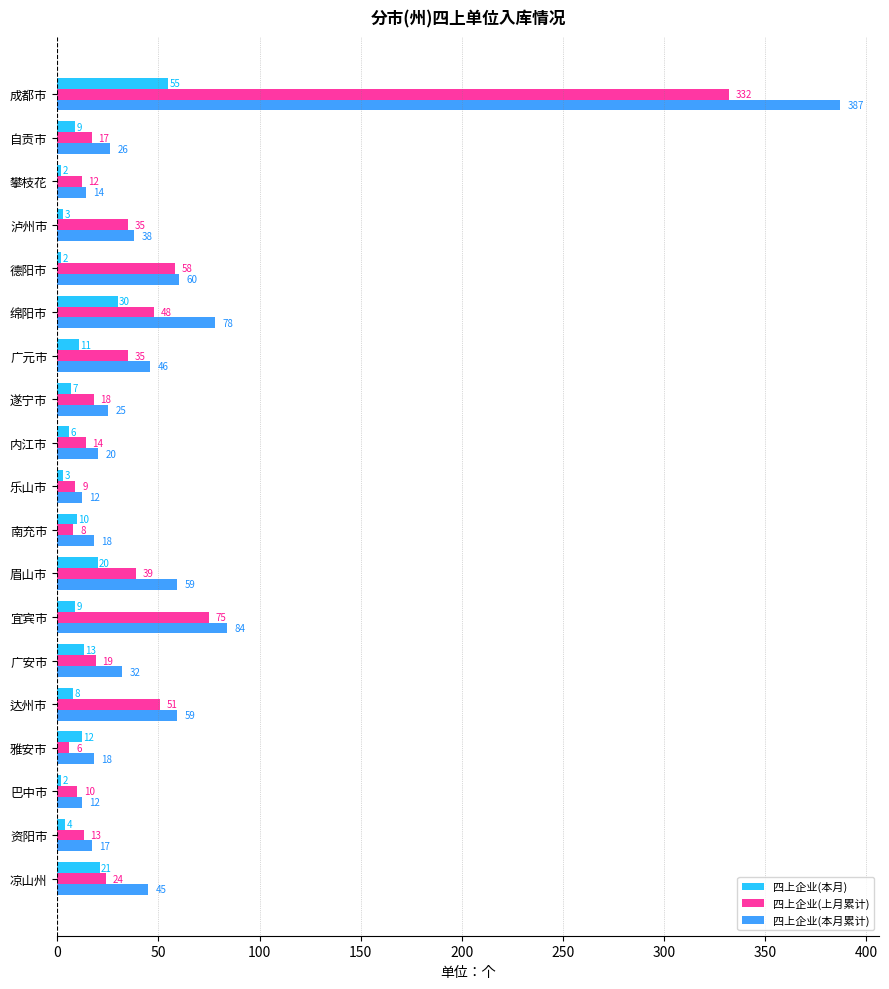

What is the difference between the maximum and minimum values in the 四上企业(上月累计) series?

326